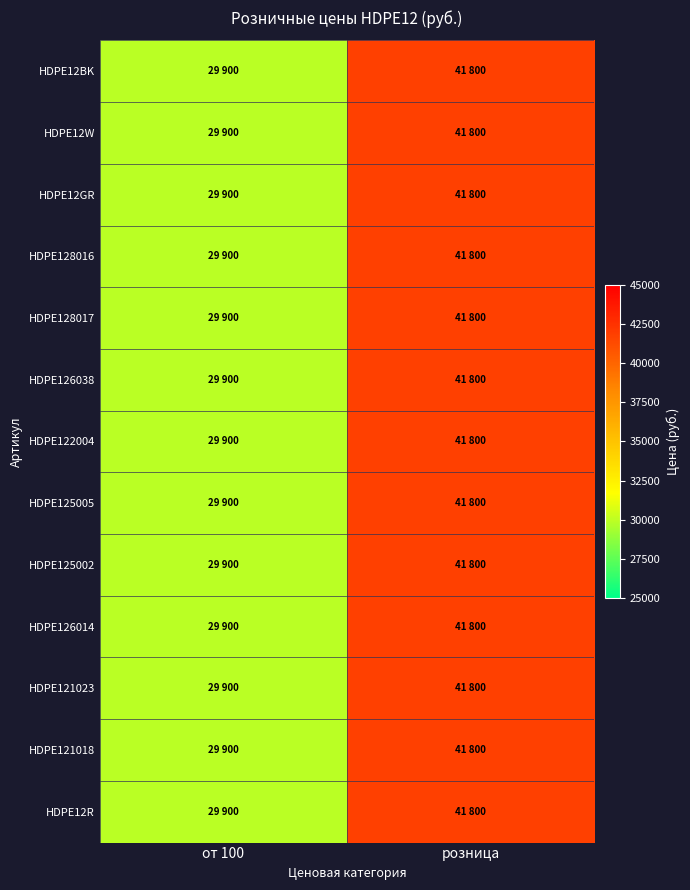

Reading left to right, transcribe all the data shown in this chart.

HDPE12BK: от 100=29900	розница=41800
HDPE12W: от 100=29900	розница=41800
HDPE12GR: от 100=29900	розница=41800
HDPE128016: от 100=29900	розница=41800
HDPE128017: от 100=29900	розница=41800
HDPE126038: от 100=29900	розница=41800
HDPE122004: от 100=29900	розница=41800
HDPE125005: от 100=29900	розница=41800
HDPE125002: от 100=29900	розница=41800
HDPE126014: от 100=29900	розница=41800
HDPE121023: от 100=29900	розница=41800
HDPE121018: от 100=29900	розница=41800
HDPE12R: от 100=29900	розница=41800